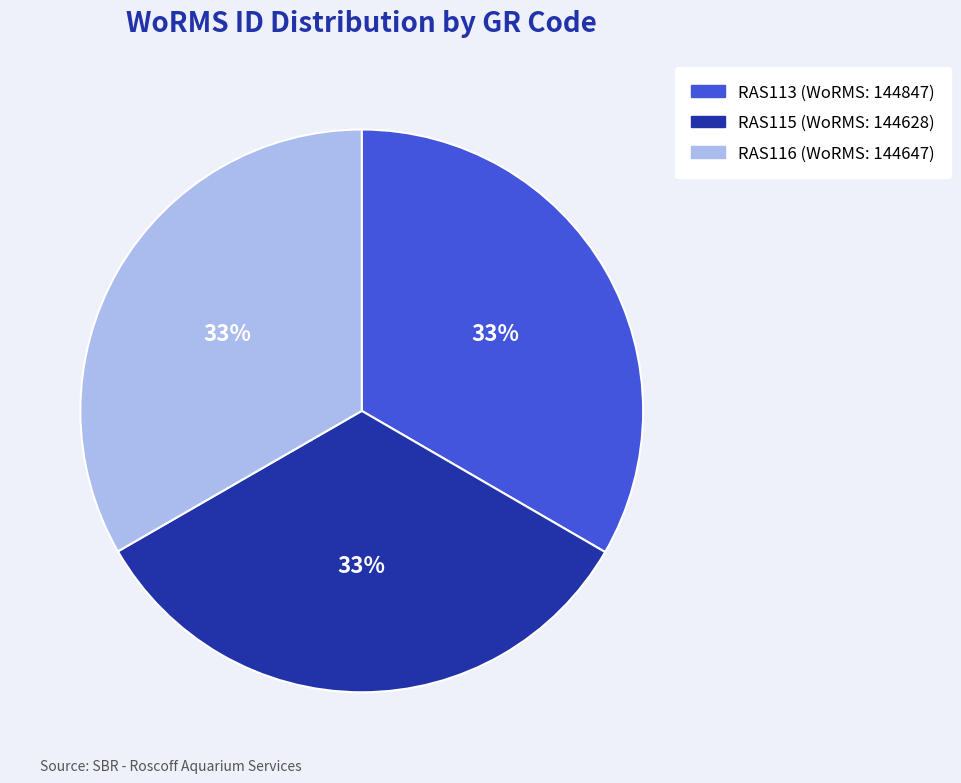

Is there any slice that represents more than half of the pie?

No